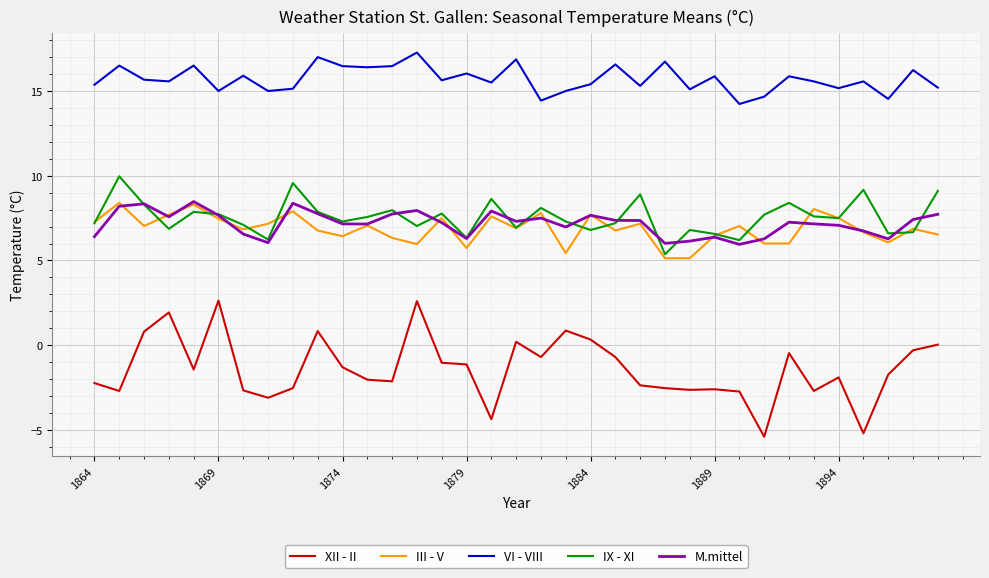

True or false: VI - VIII and M.mittel intersect in this chart.

False